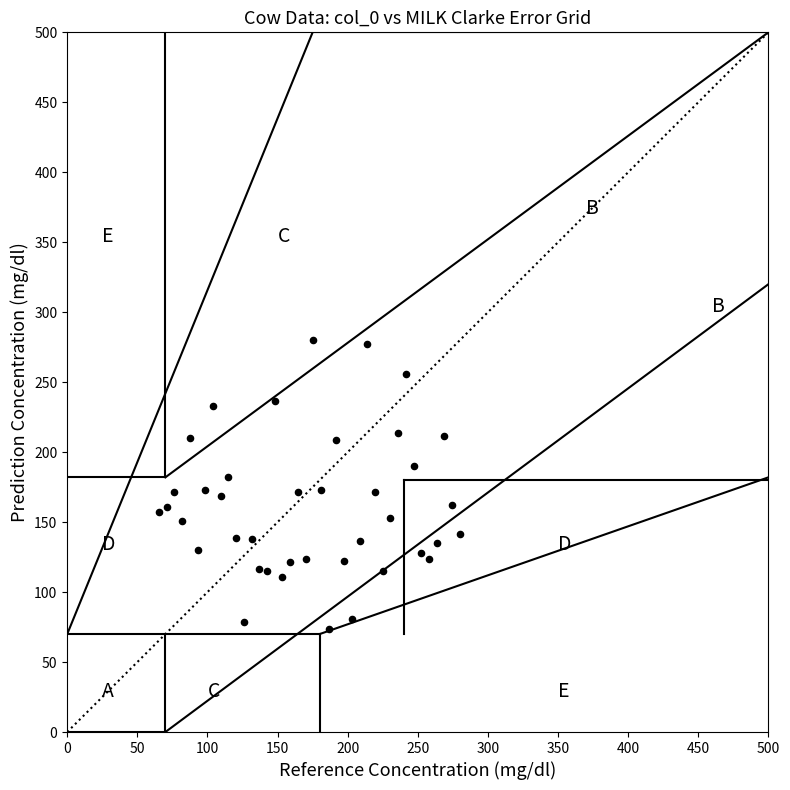

What is the range of Y values (max minus min)?

206.5